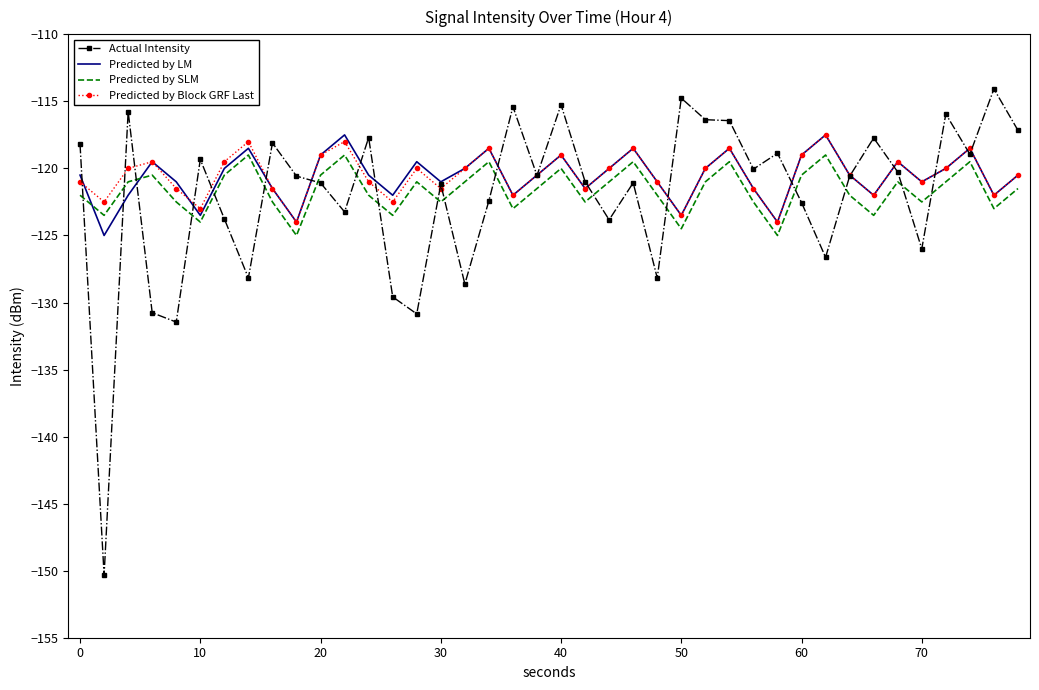

True or false: Predicted by Block GRF Last and Predicted by SLM intersect in this chart.

False